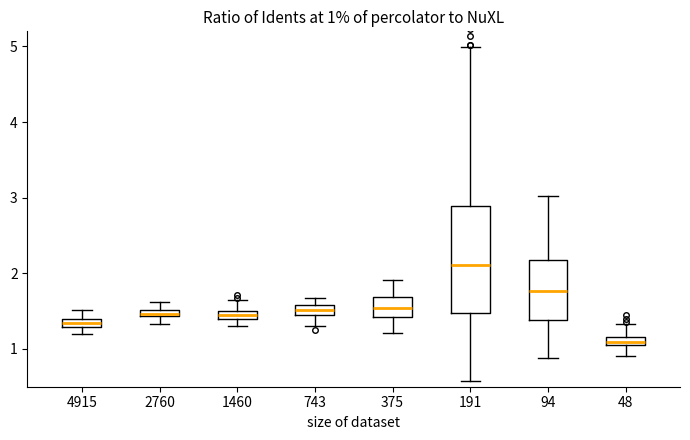

Which box's median line is the lowest?

48